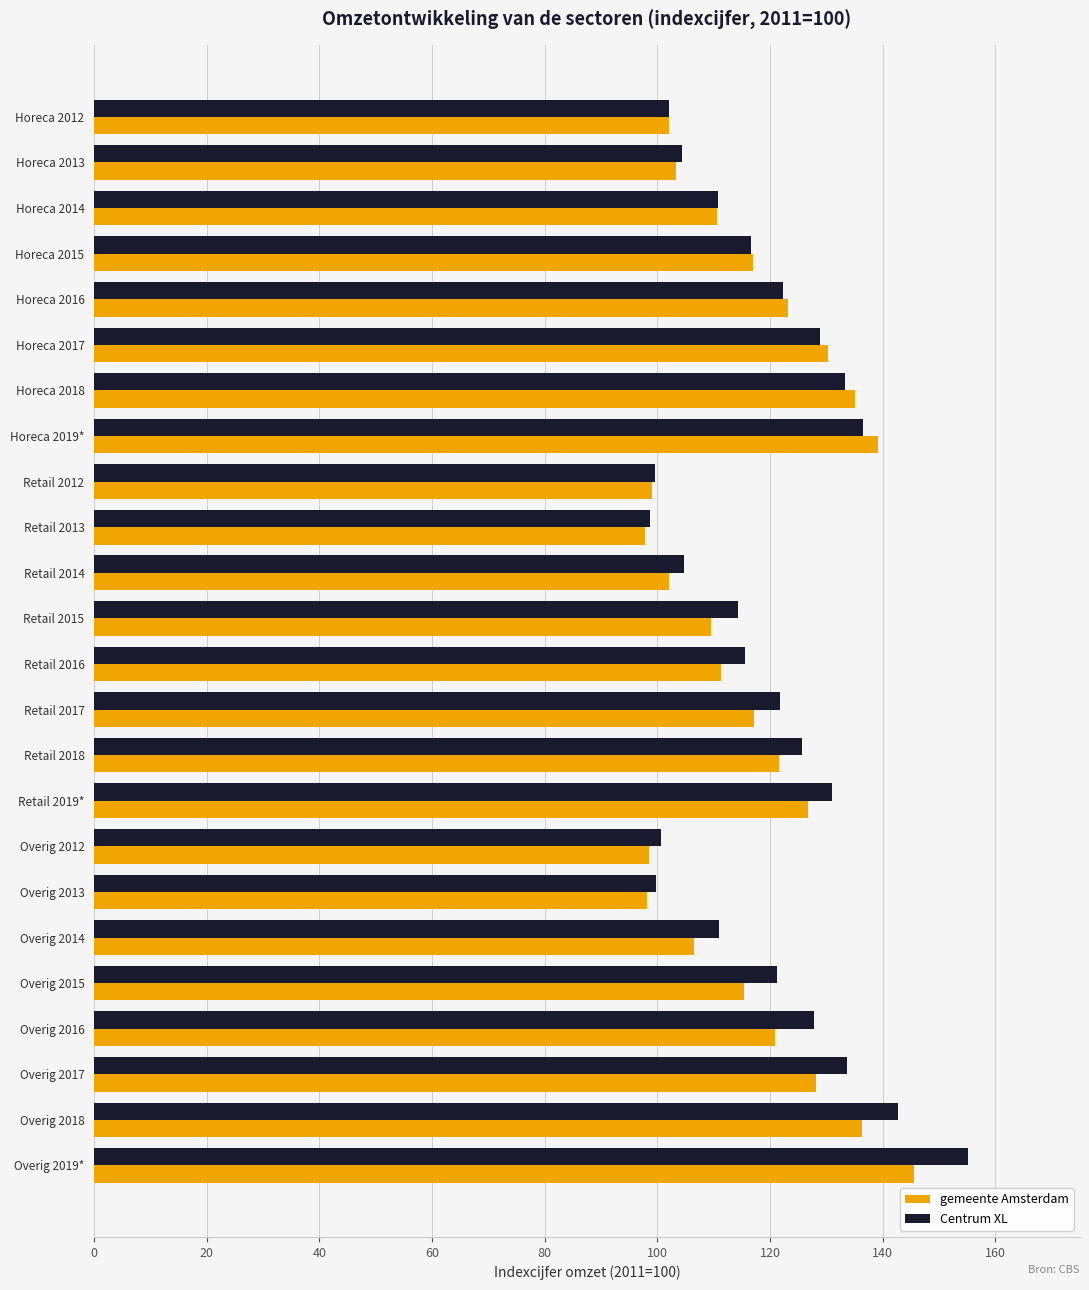

Is the value of gemeente Amsterdam at Overig 2013 greater than the value of Centrum XL at Overig 2014?

No